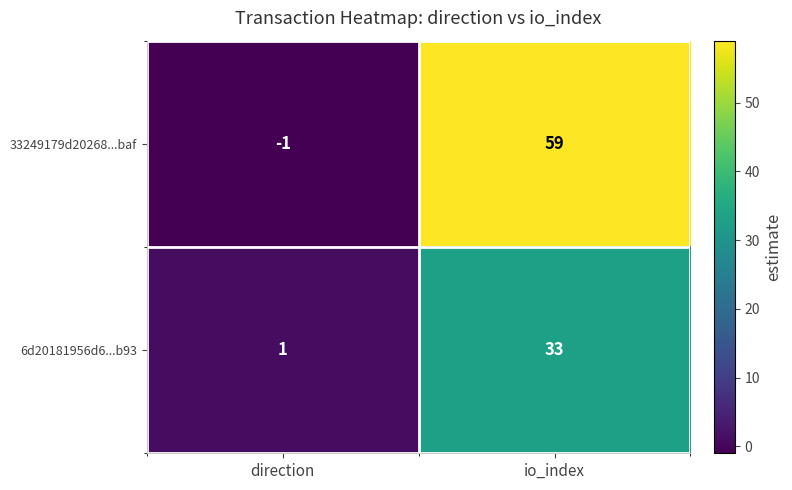

Which category has the highest value in the 6d20181956d6...b93 series?

io_index